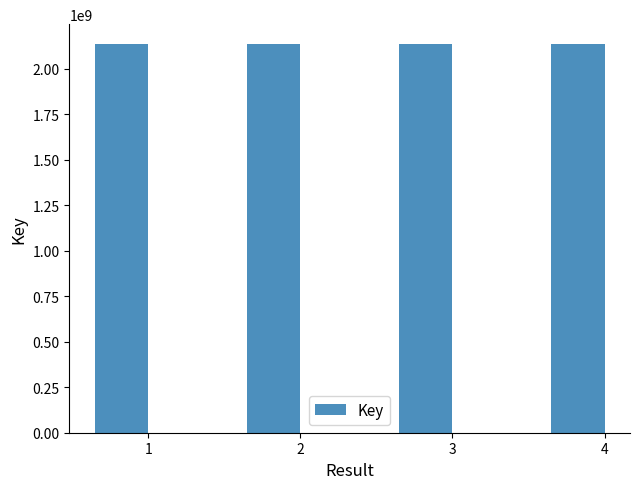

What is the ratio of the value at 3 to the value at 2?

1.0